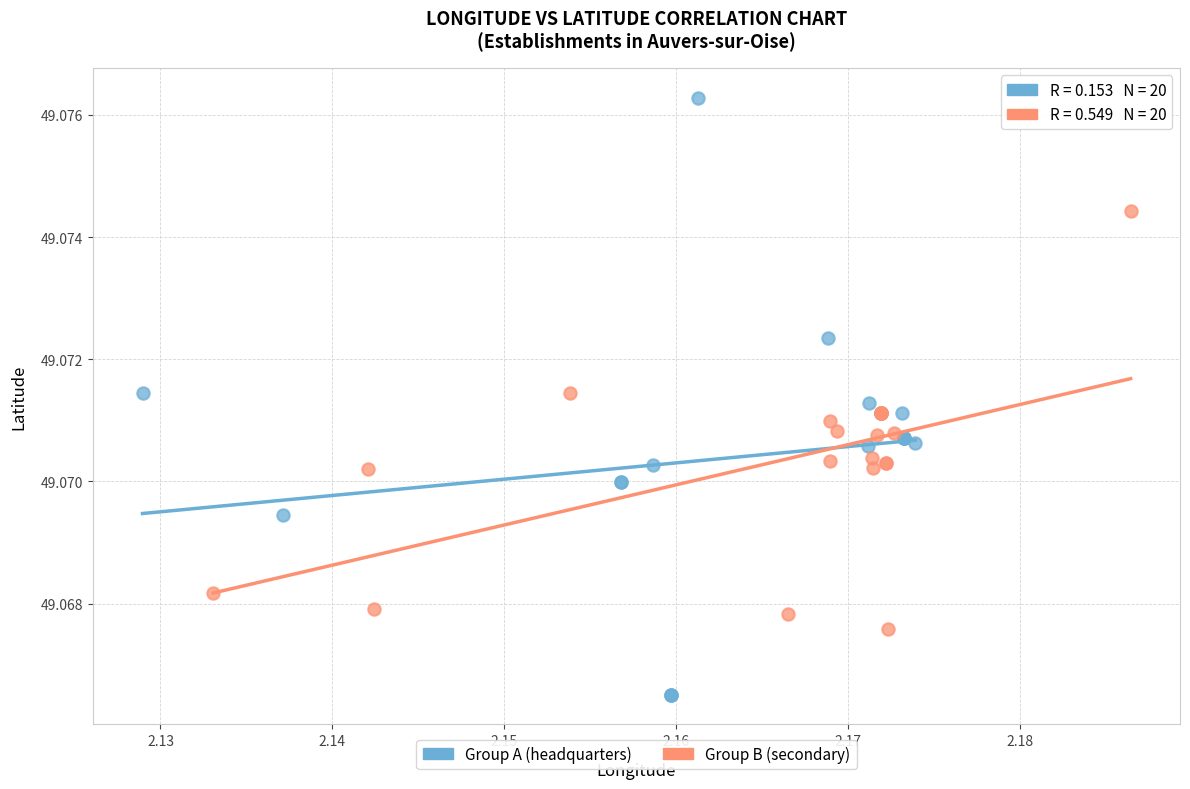

What are all the series names shown in the legend?

Group A (headquarters), Group B (secondary)